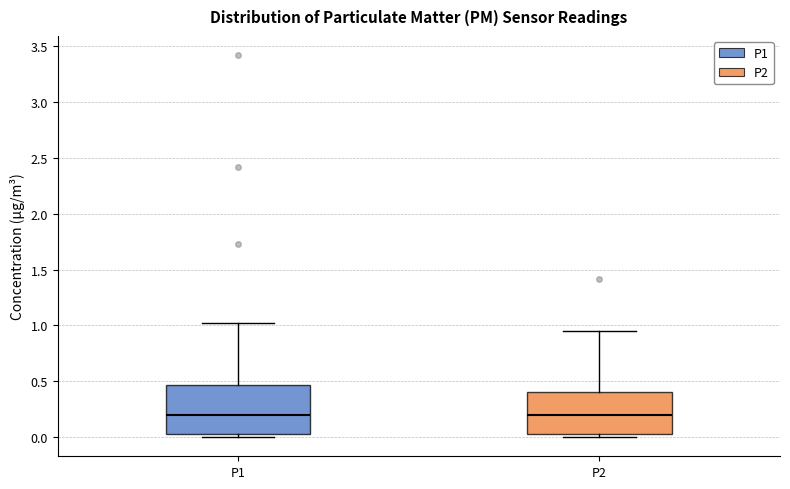

Reading left to right, read every box against the y-axis: the position of its median line, the range the box covers, and the ends of its whiskers. The values are not printed on the chart, so give them approximately, as read against the axis.

P1: median 0.20, box 0.05 to 0.45, whiskers 0.00 to 1.00
P2: median 0.20, box 0.05 to 0.40, whiskers 0.00 to 0.95